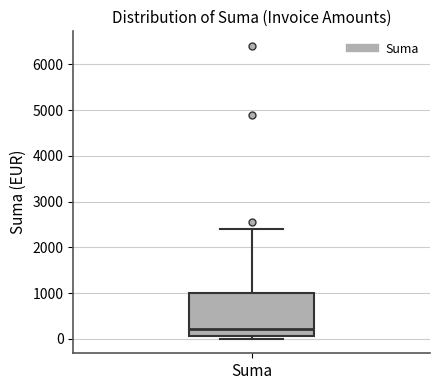

Transcribe this box plot: give where the median line is, the range the box spans, and where the two whiskers end, as read against the y-axis. The values are not printed on the chart, so give them approximately, as read against the axis.

median 200, box 100 to 1000, whiskers 0 to 2400